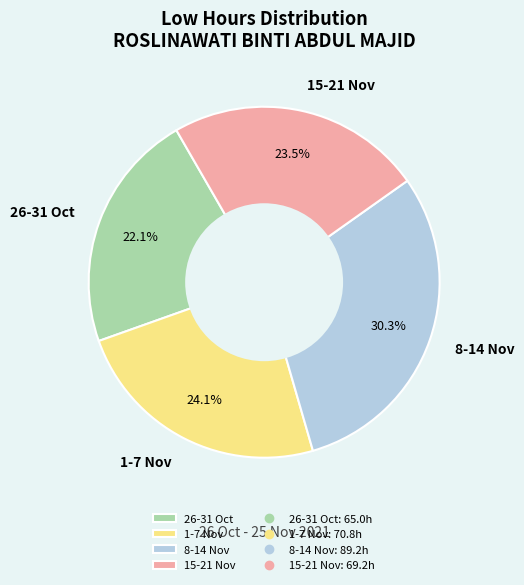

Is there any slice that represents more than half of the pie?

No